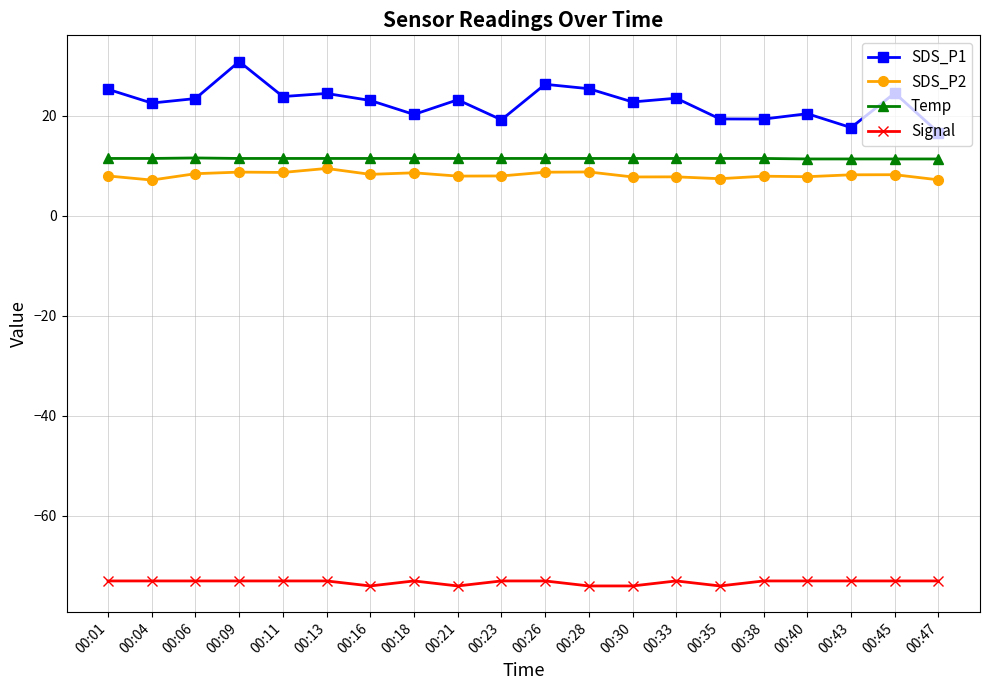

Read the SDS_P2 value at 00:16.

8.3